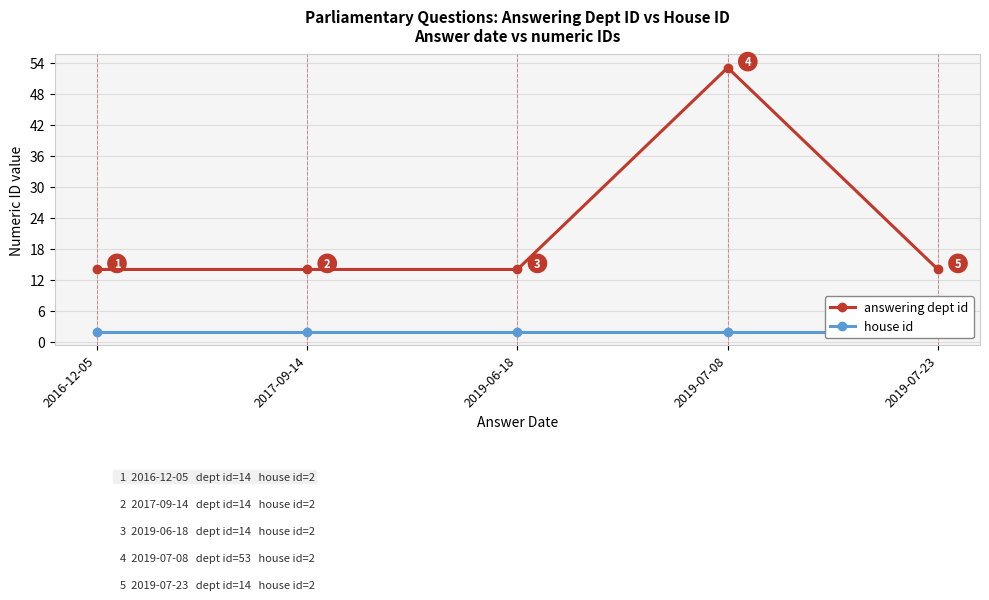

Where is house id nearest to the value 2?

2016-12-05